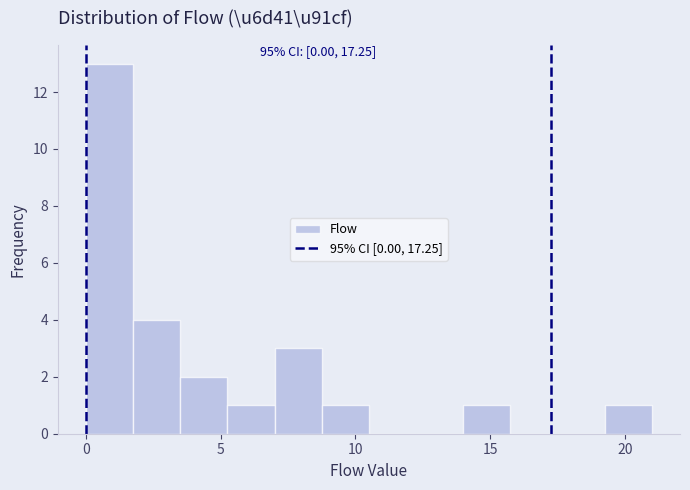

Around what value on the x-axis is the tallest bar? Give the approximate position of its centre, as read against the axis.

1.0